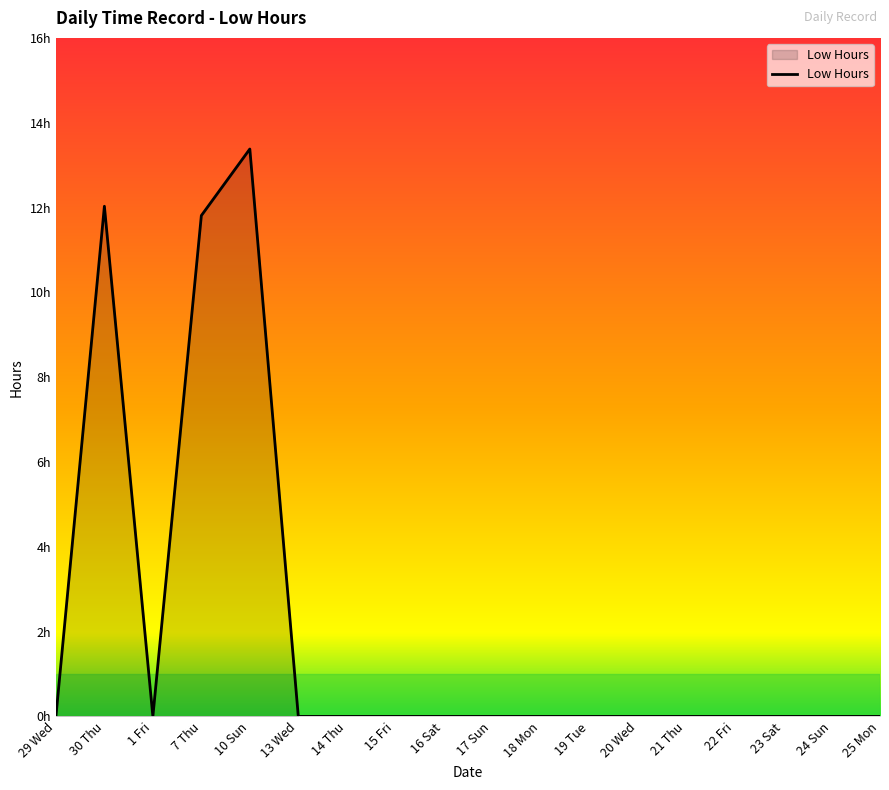

At which category does the data reach its first local peak?

30 Thu